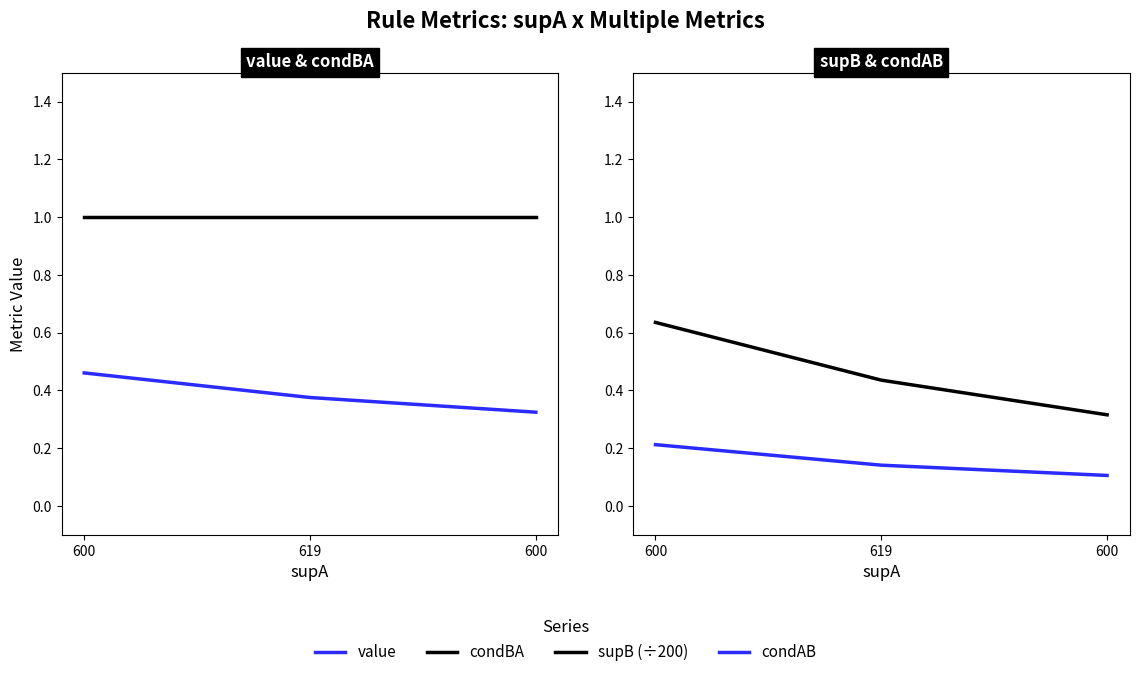

What is the label of the 2nd point from the left?

619